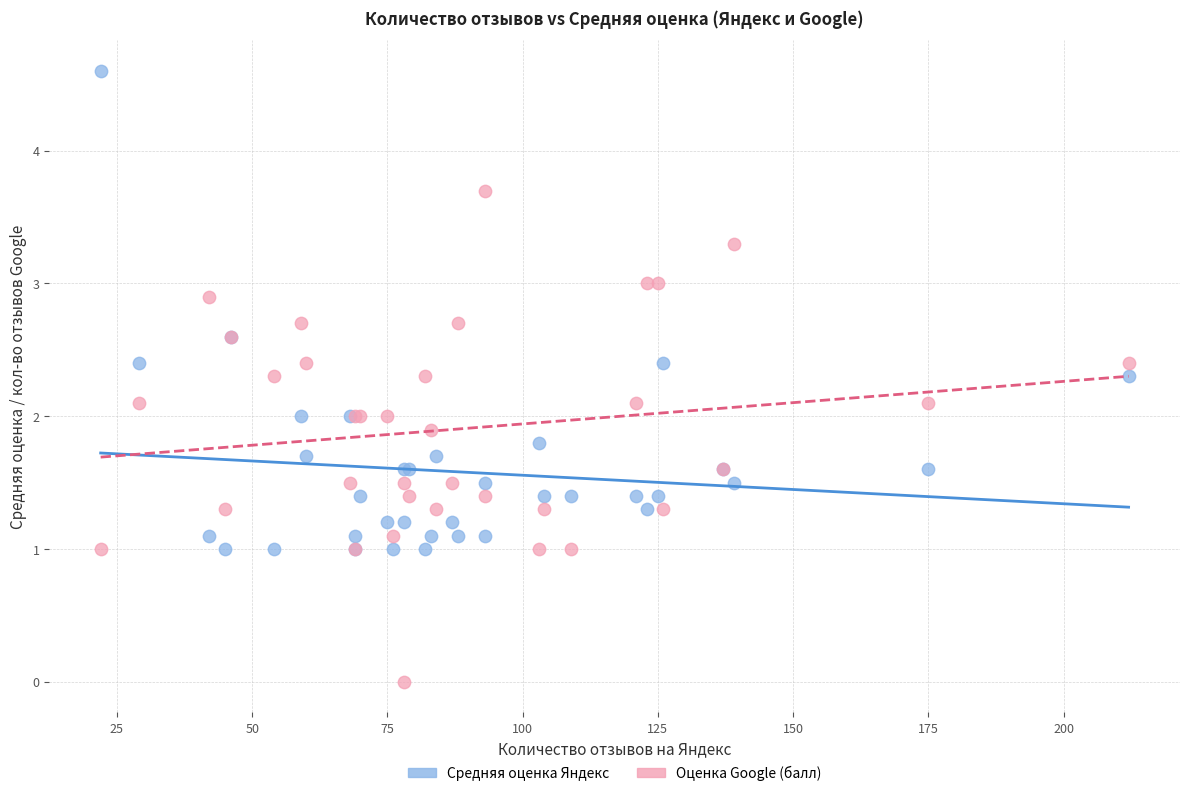

Which series reaches the maximum Y coordinate?

Средняя оценка Яндекс